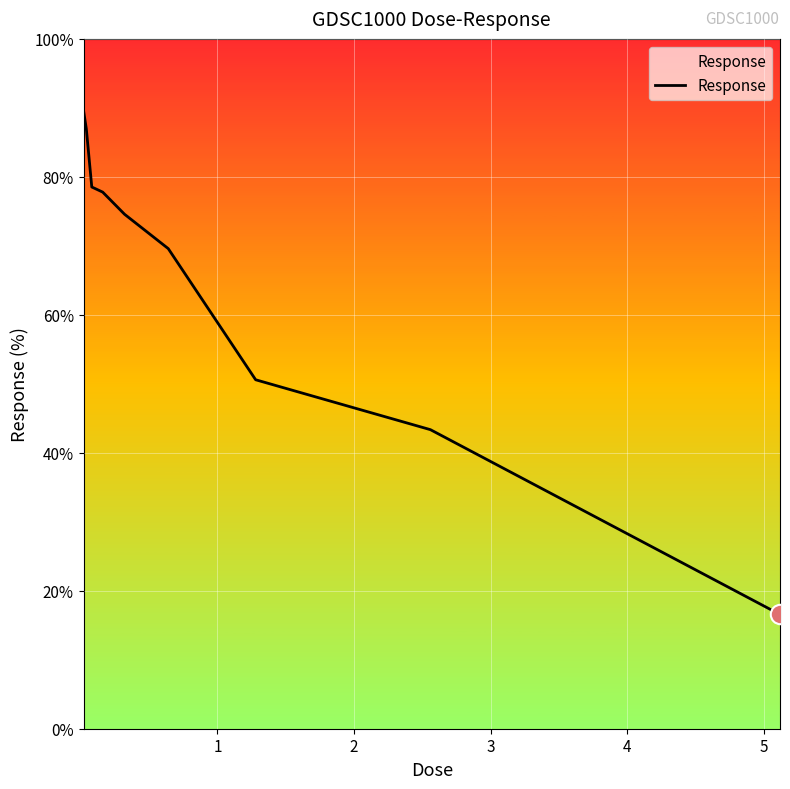

What is the difference between the maximum and minimum values?

73.0